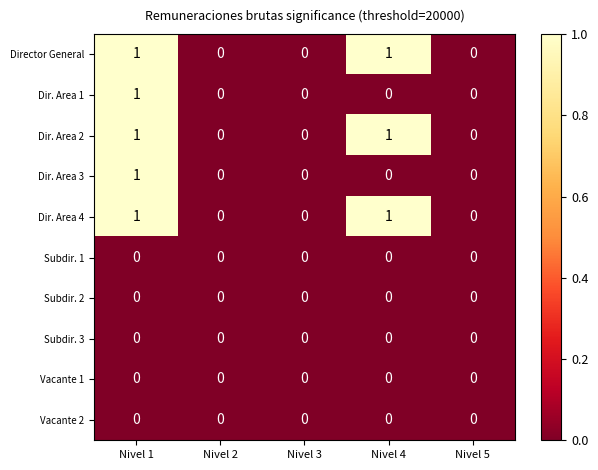

How many Dir. Area 1 values are between 0 and 1?

5